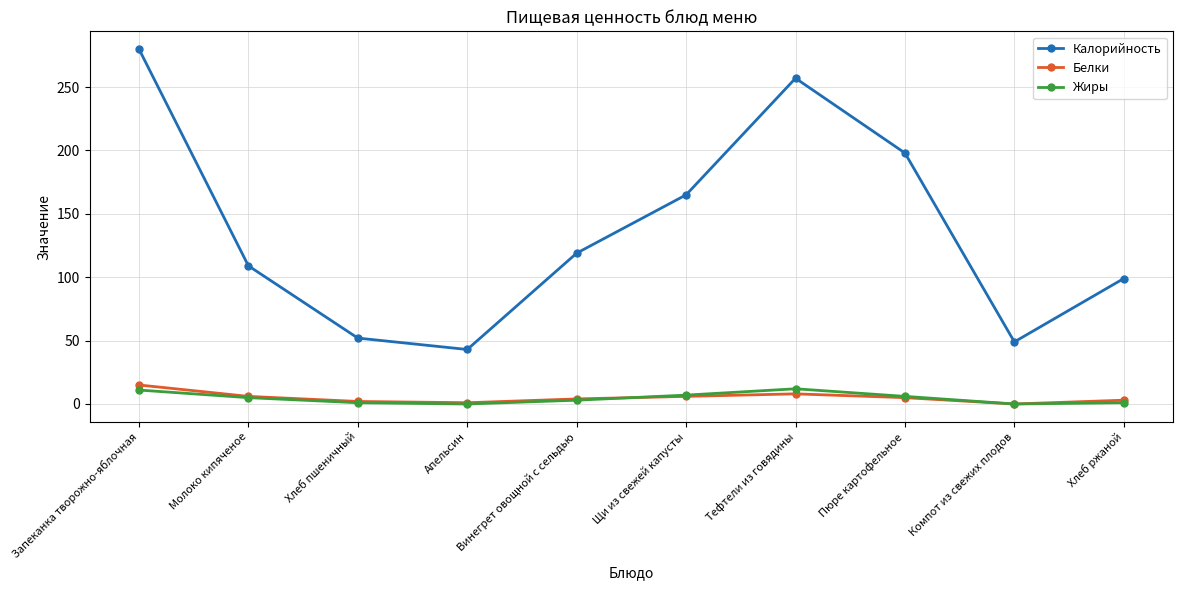

What value does the Белки series have at Щи из свежей капусты, to the nearest 10?

10